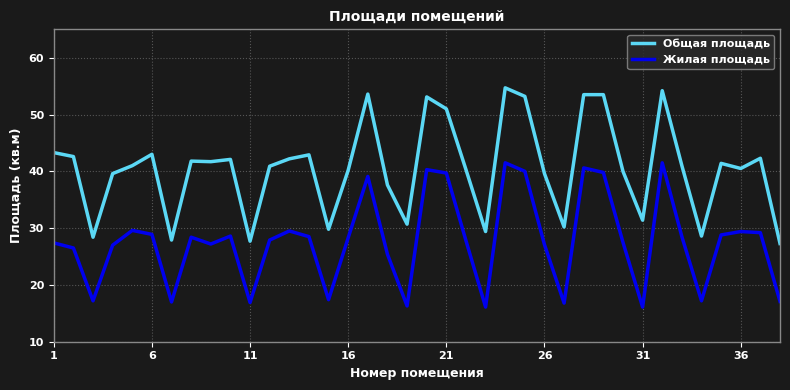

Which series has the largest total across all categories?

Общая площадь